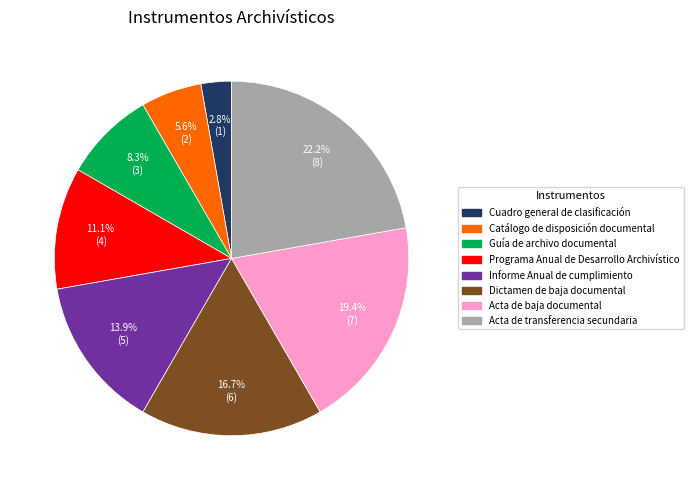

Count the number of slices in the pie.

8